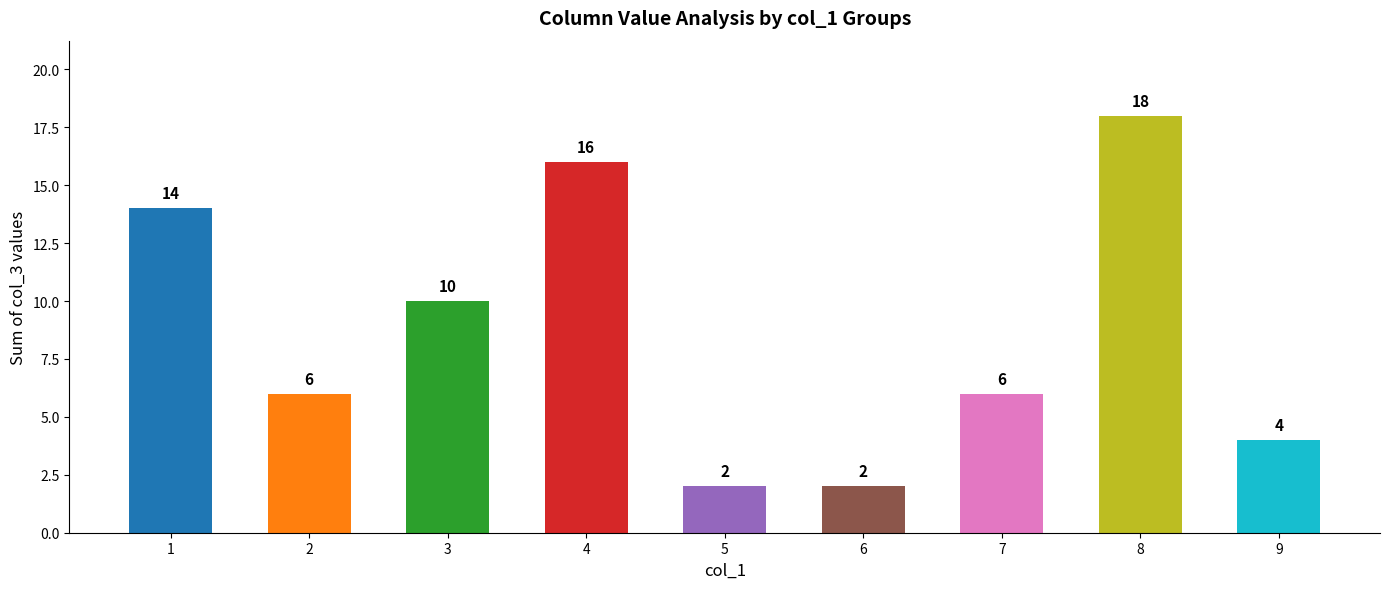

What is the maximum value shown in the chart?

18